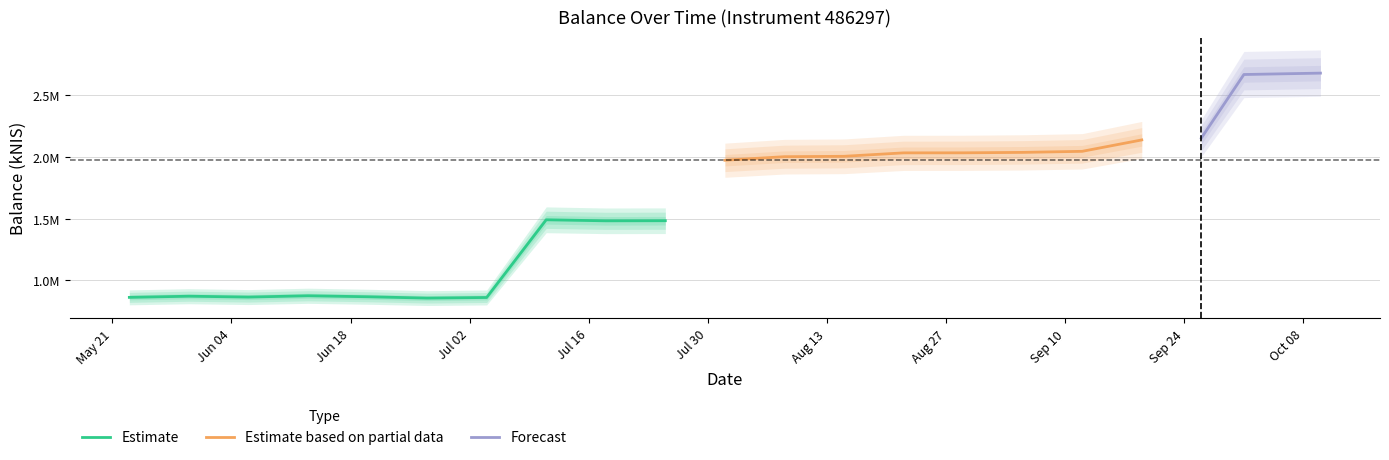

True or false: the data shows 876364.1 at 2024-06-13.

True